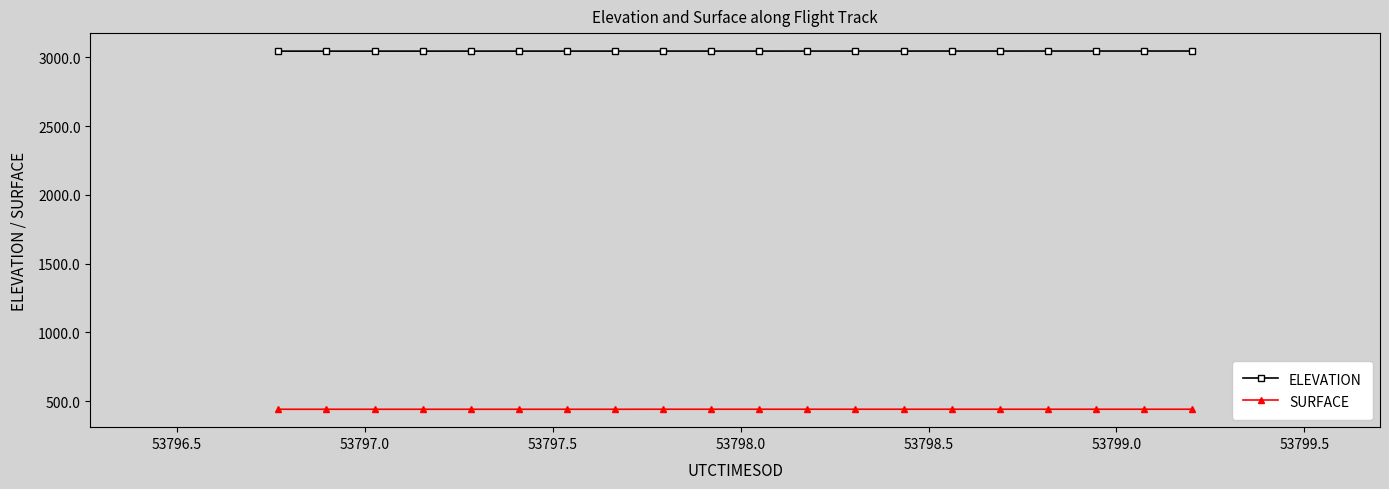

Which series has the largest total across all categories?

ELEVATION